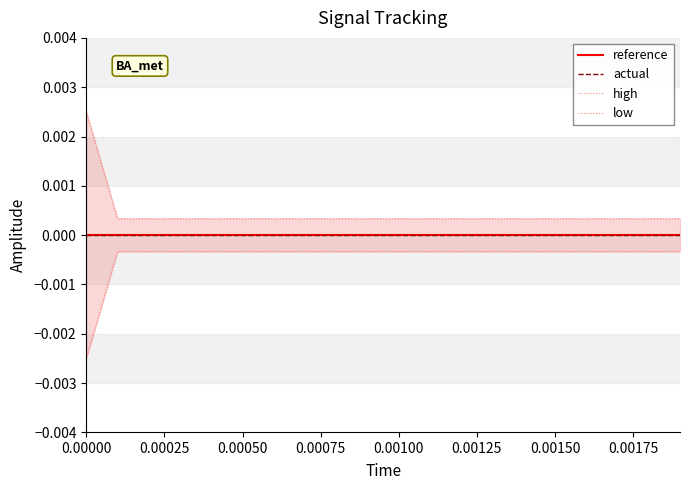

True or false: low and actual cross at least once.

False